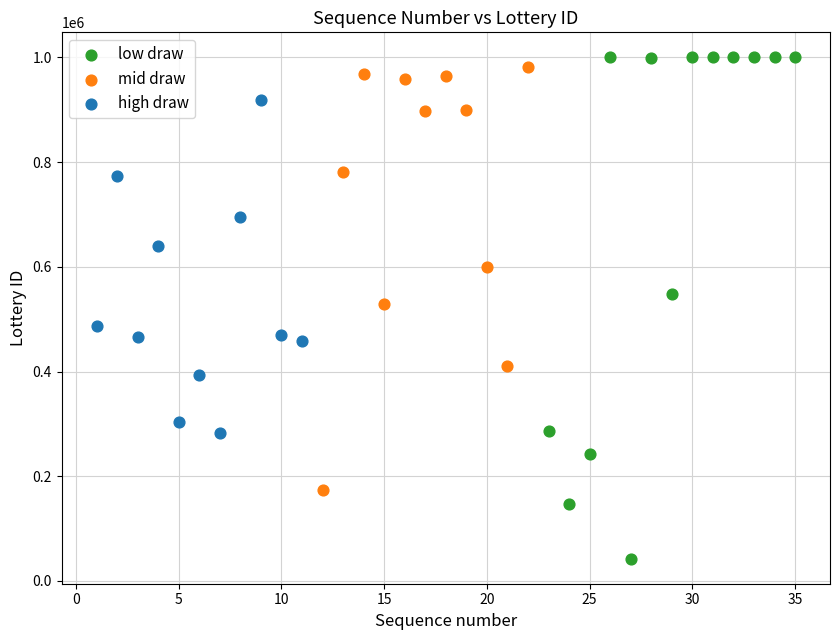

Which series contains the lowest Y value?

low draw